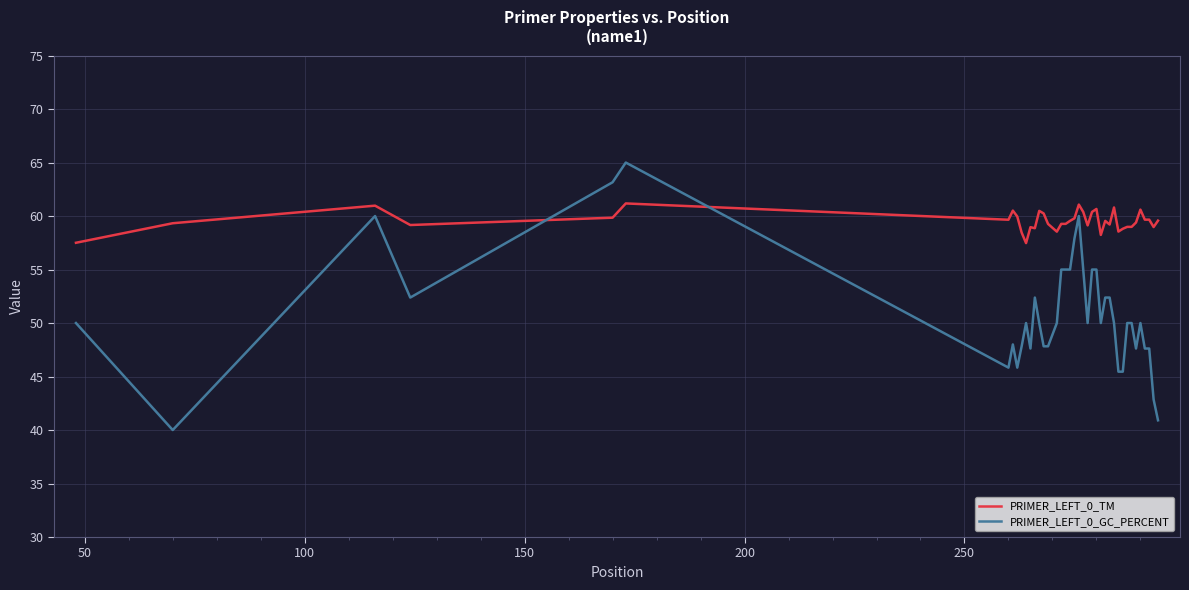

What is the maximum value for PRIMER_LEFT_0_GC_PERCENT?

65.0